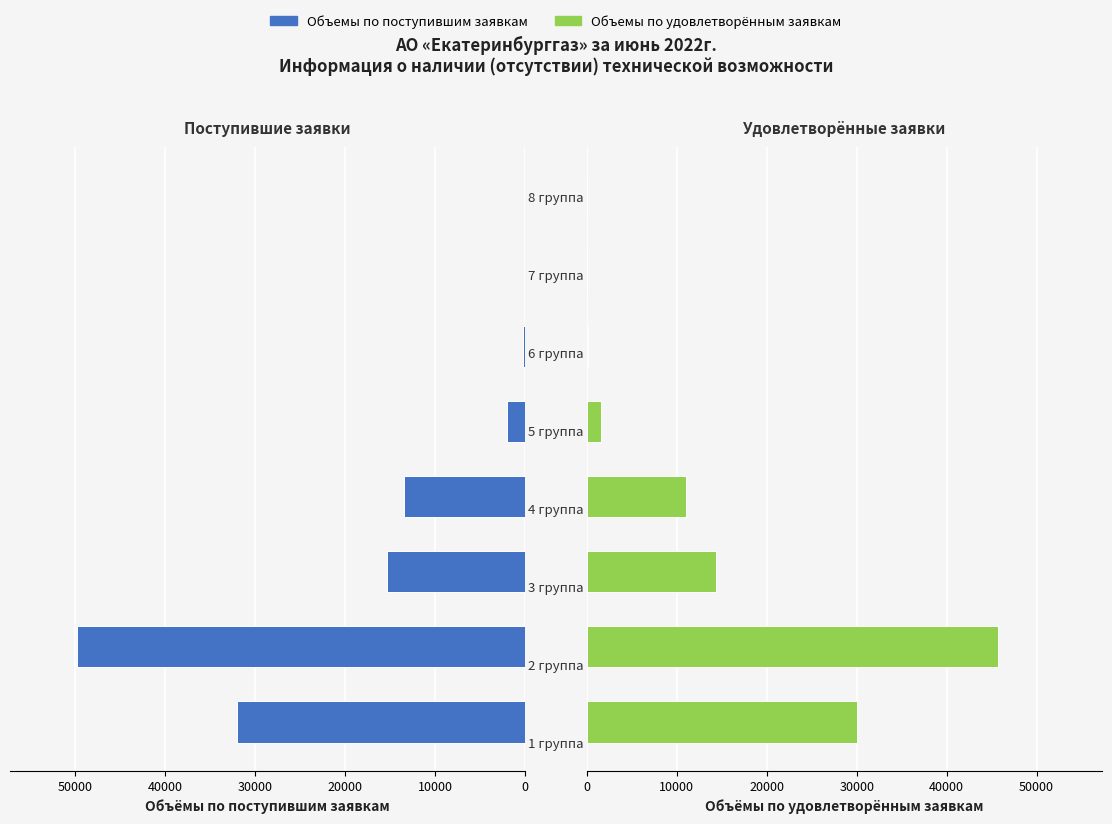

Count the number of data series in this chart.

2